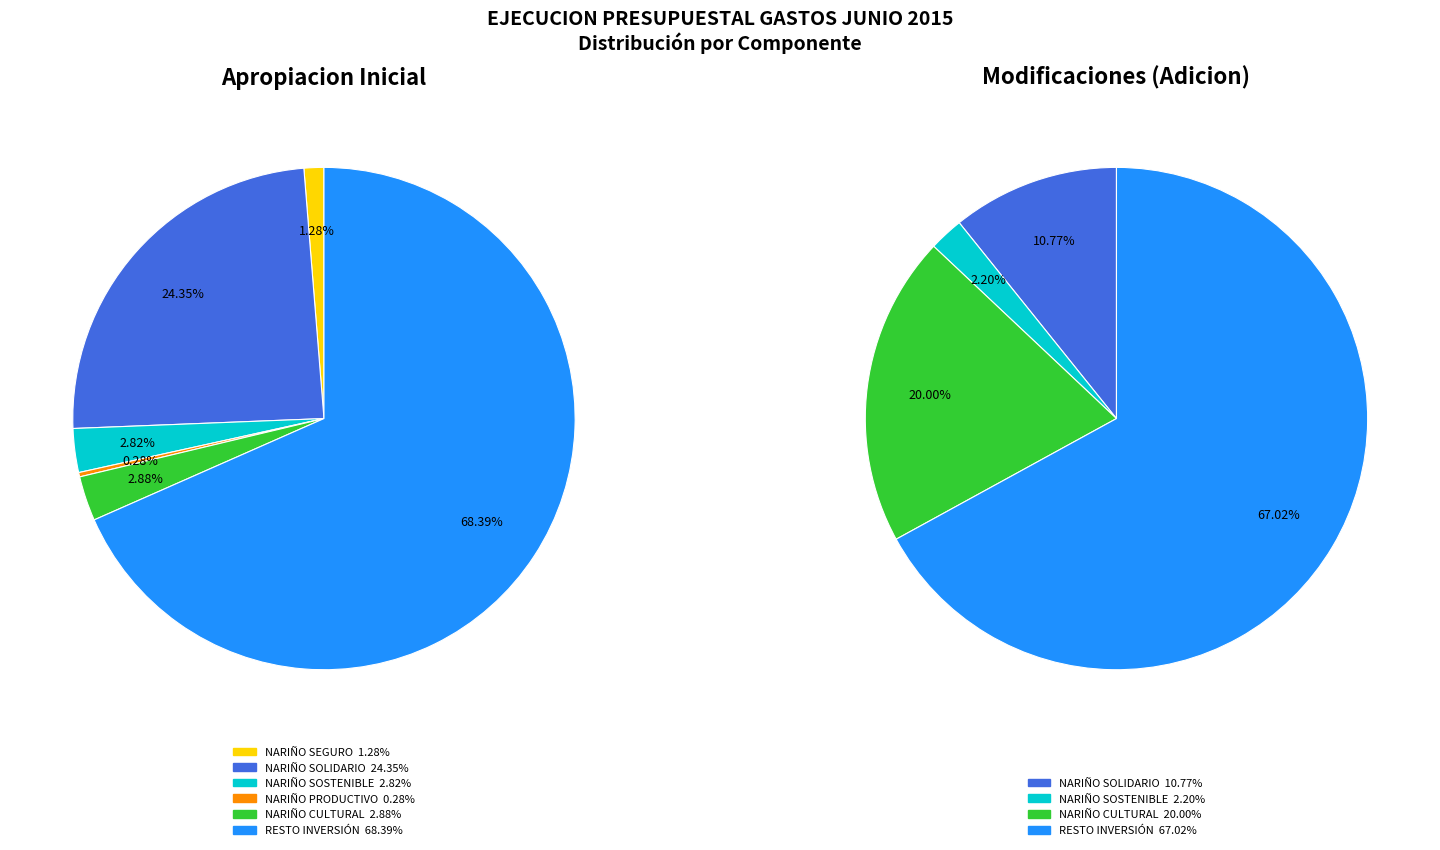

What is the total percentage of NARIÑO SOLIDARIO, INCLUYENTE Y GESTOR and NARIÑO SOSTENIBLE?

27.2%